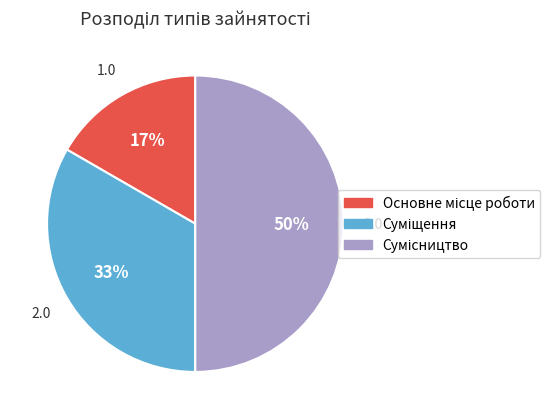

What percentage is the Суміщення slice, to the nearest percent?

33%